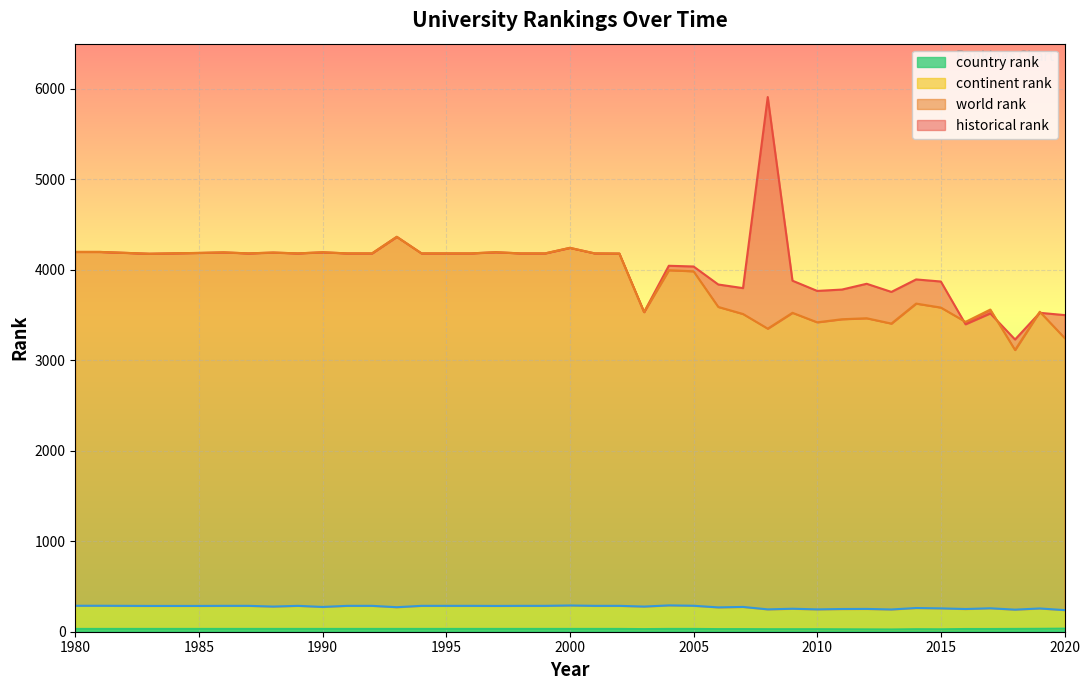

What is the maximum value for continent rank?

291